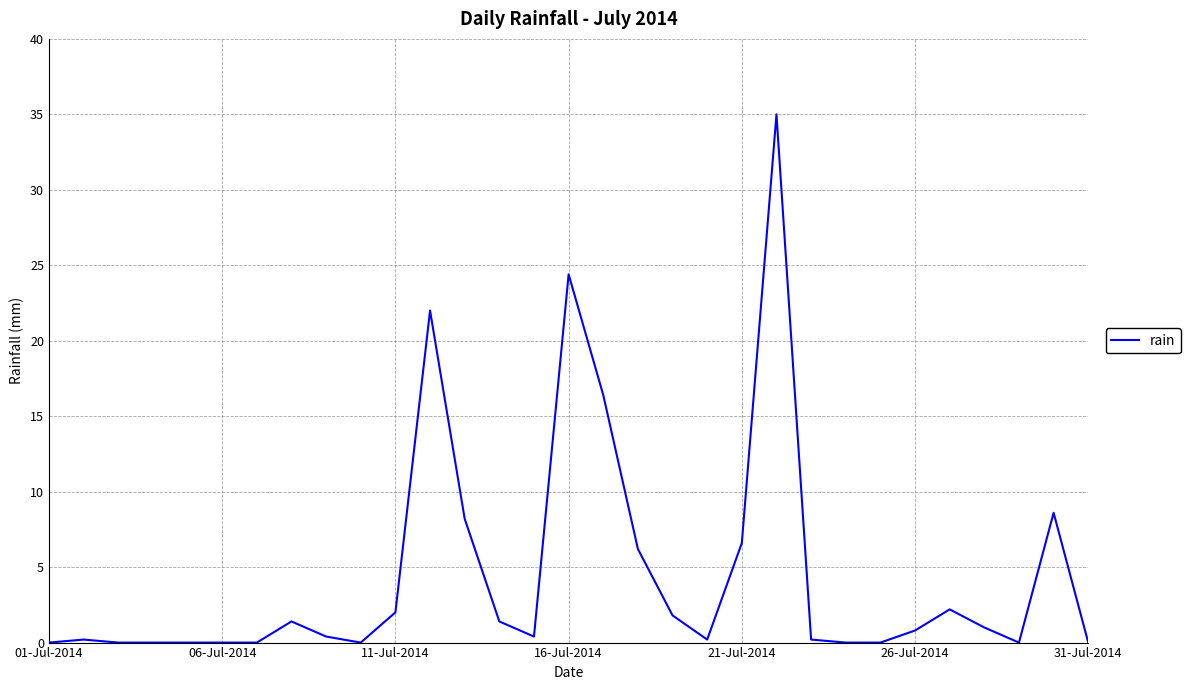

What is the difference between the maximum and minimum values?

35.0